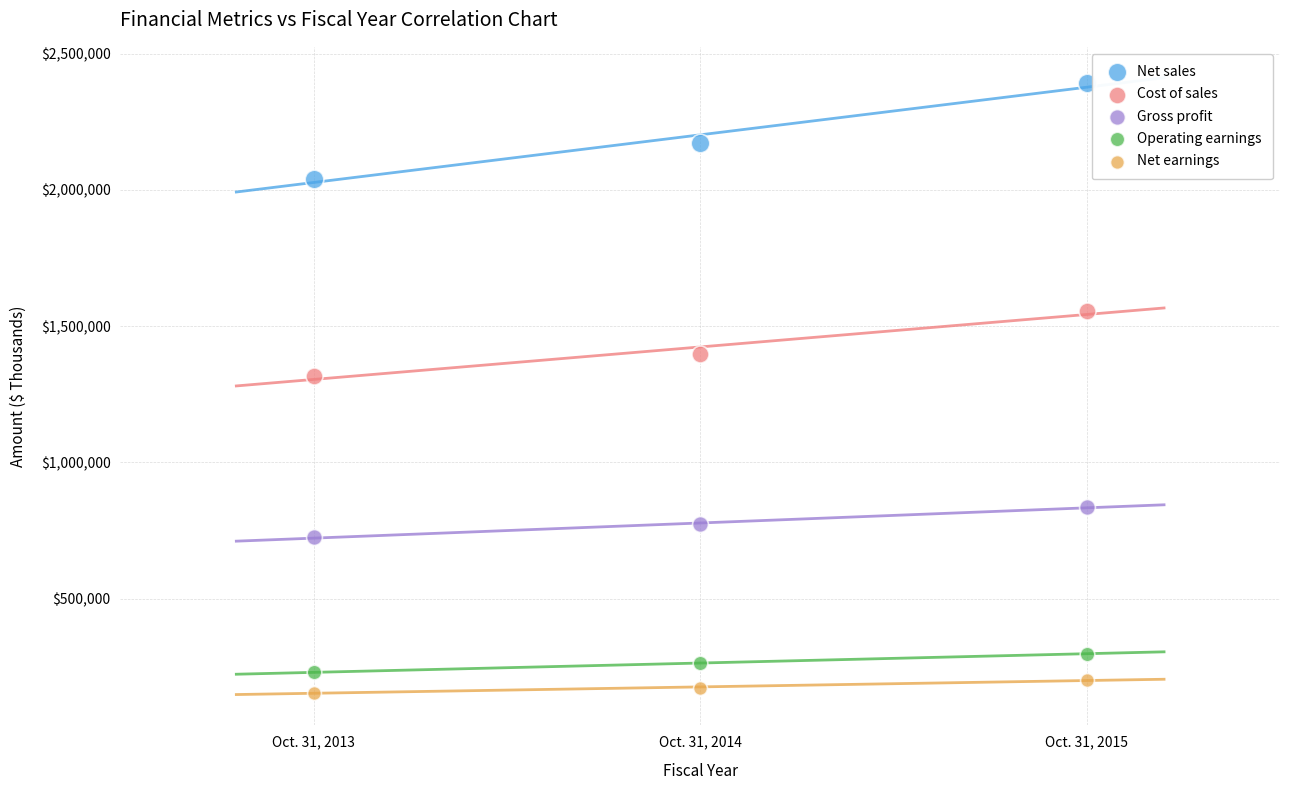

Across all series, what Y value is closest to 1272860?

1316634